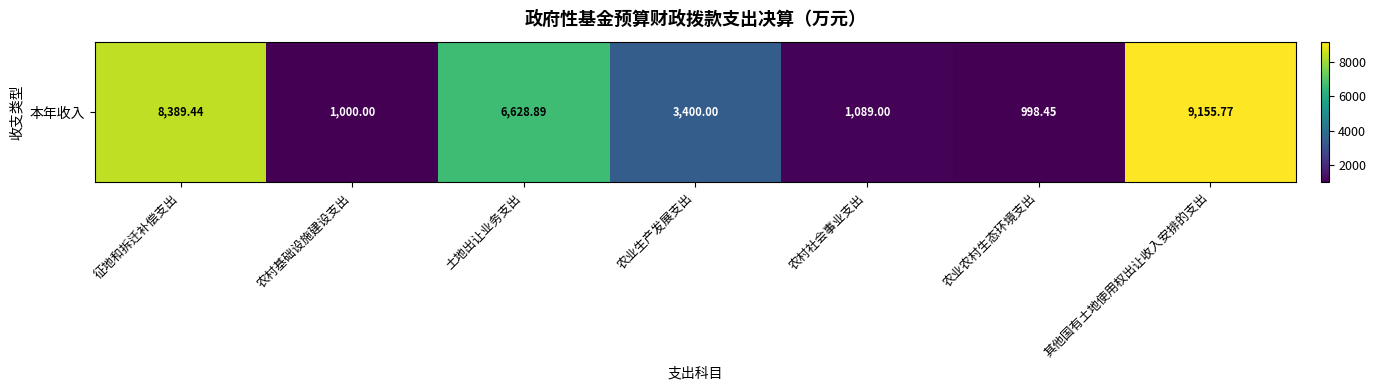

Rank the categories by value from highest to lowest.

其他国有土地使用权出让收入安排的支出, 征地和拆迁补偿支出, 土地出让业务支出, 农业生产发展支出, 农村社会事业支出, 农村基础设施建设支出, 农业农村生态环境支出